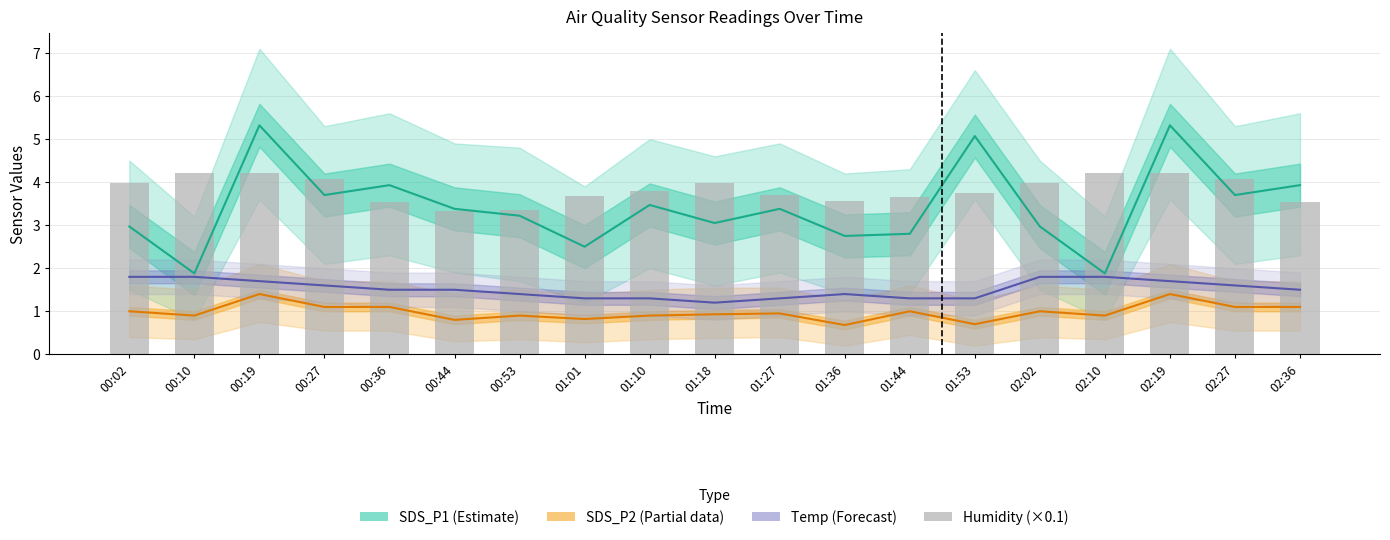

Is it true that Temp (Forecast) equals 1.6 at 02:27?

True